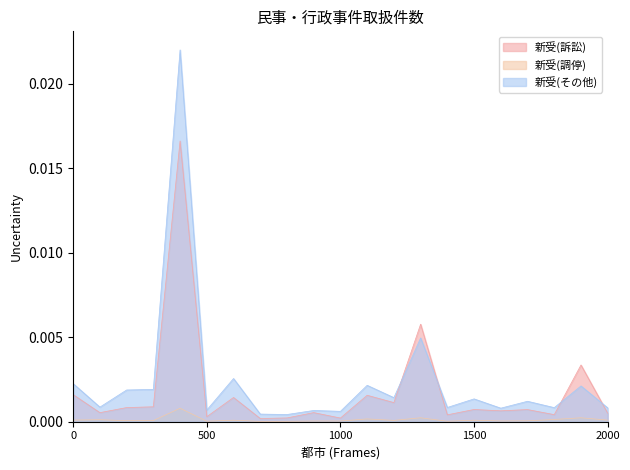

List the series in order of their peak value, highest first.

新受(その他), 新受(訴訟), 新受(調停)